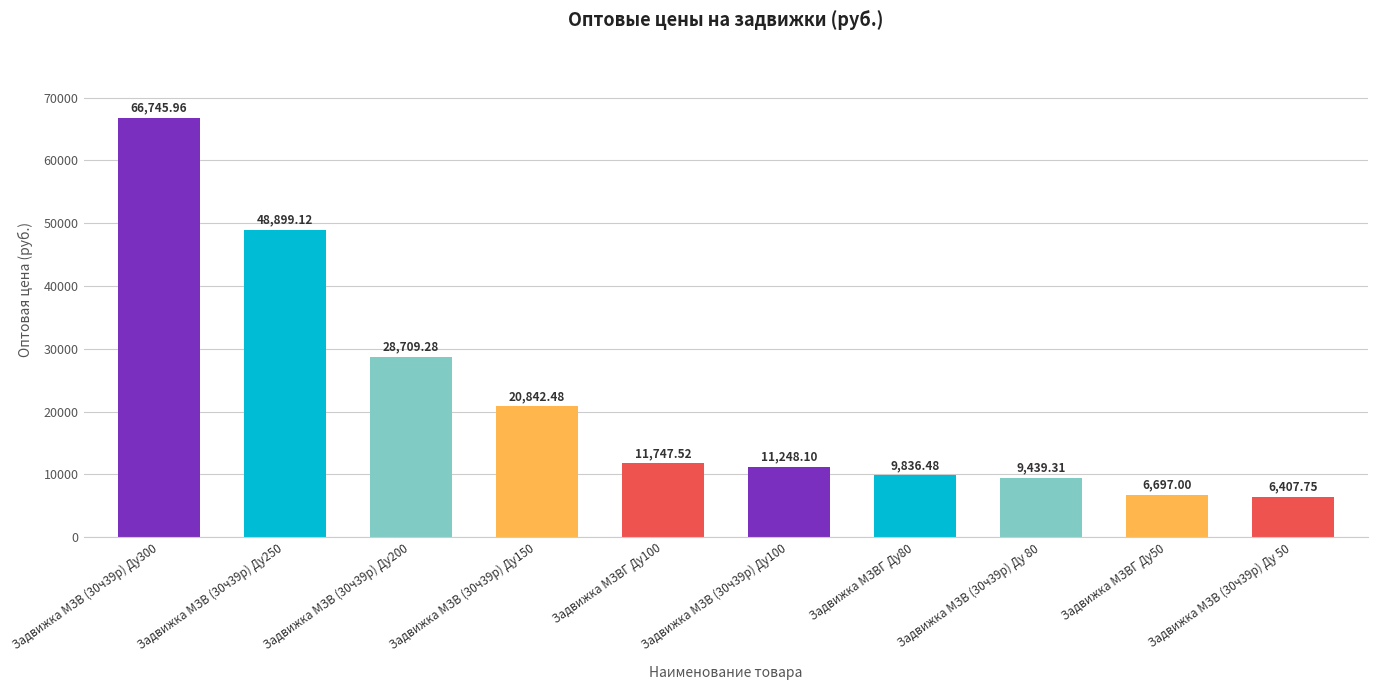

What is the difference between the second highest and minimum values?

42491.4